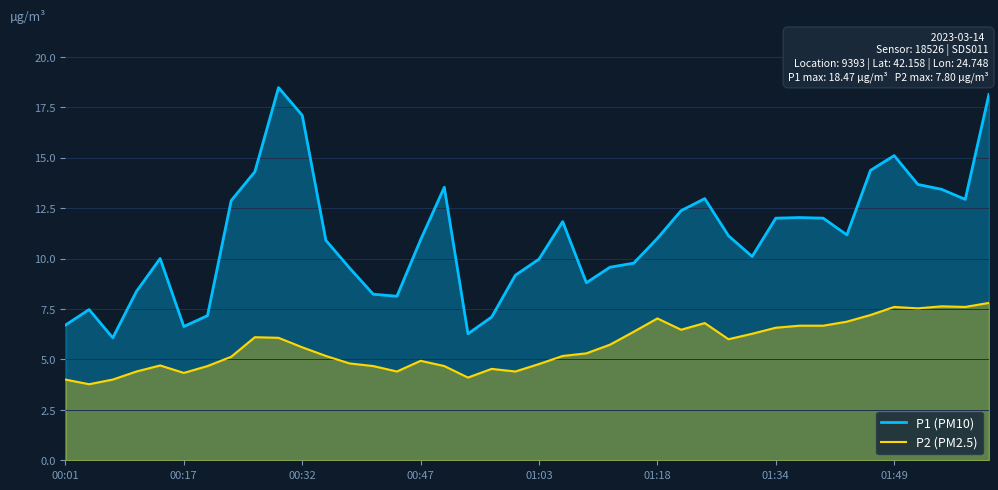

What is the total value across all series at 01:18?

18.0